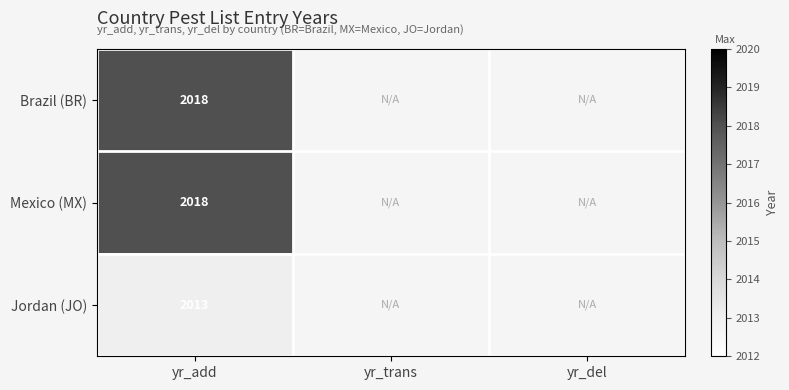

True or false: Jordan (JO) has a value of 3378 at yr_add.

False